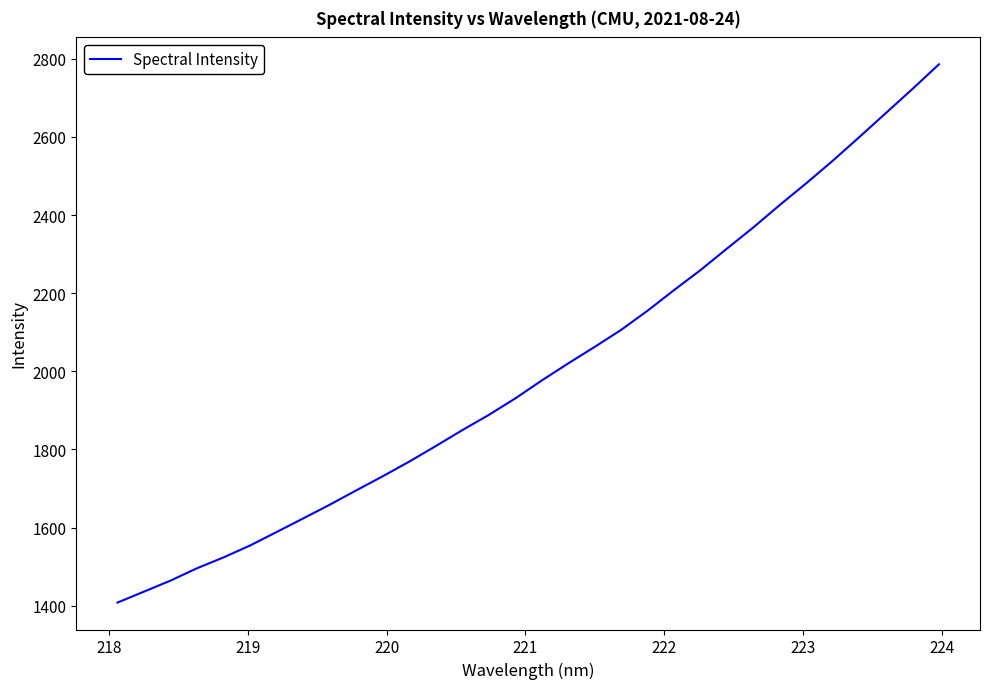

What is the smallest value displayed?

1408.1